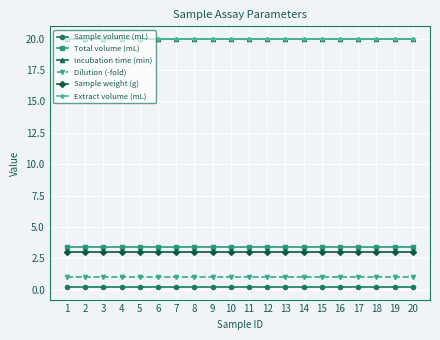

Is it true that Dilution (-fold) equals 1.0 at 13?

True